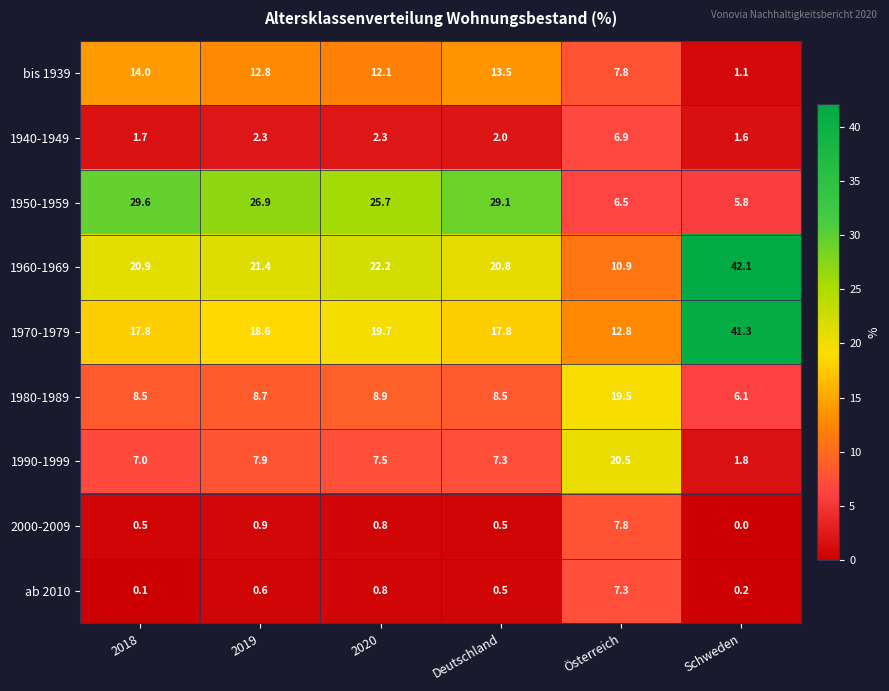

What is the difference between the maximum and second lowest values in the 1940-1949 series?

5.2